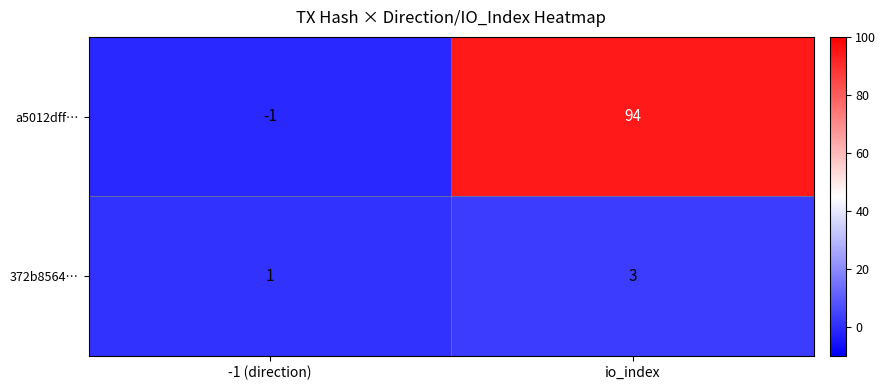

What is the greatest value displayed?

94